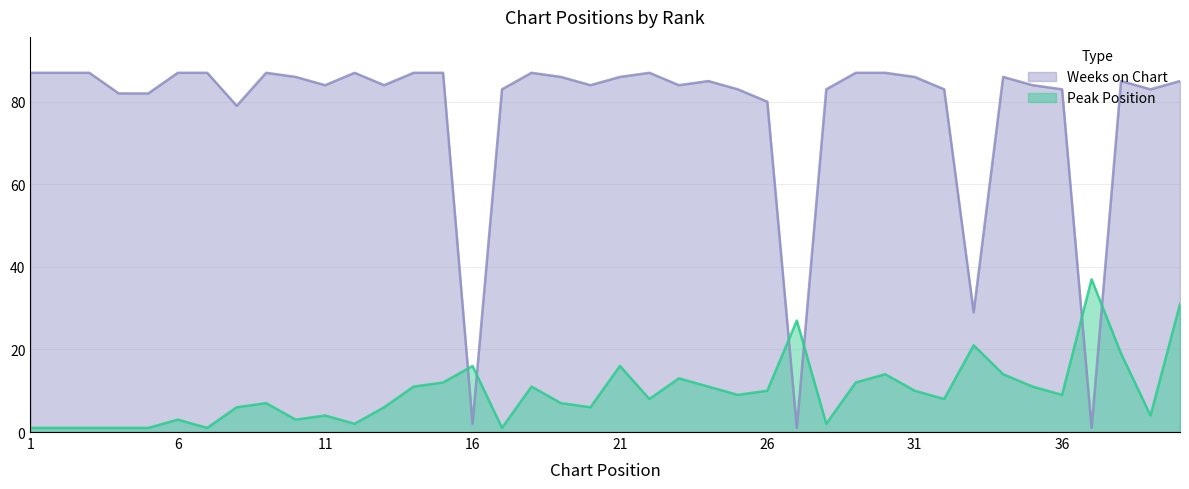

Does the chart display data point markers on the line(s)?

No